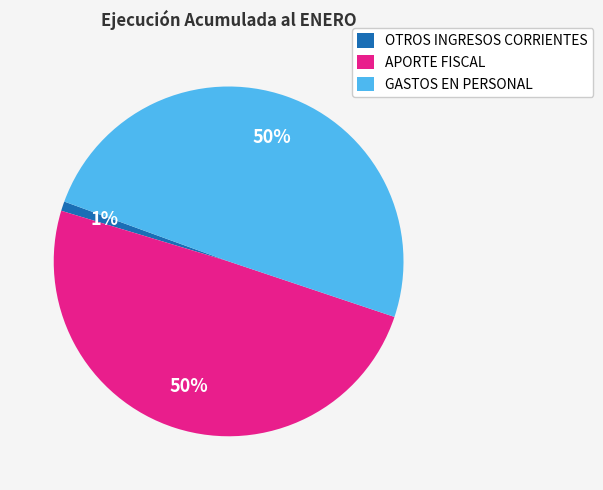

Approximately how many times larger is the value at GASTOS EN PERSONAL compared to APORTE FISCAL?

1.0